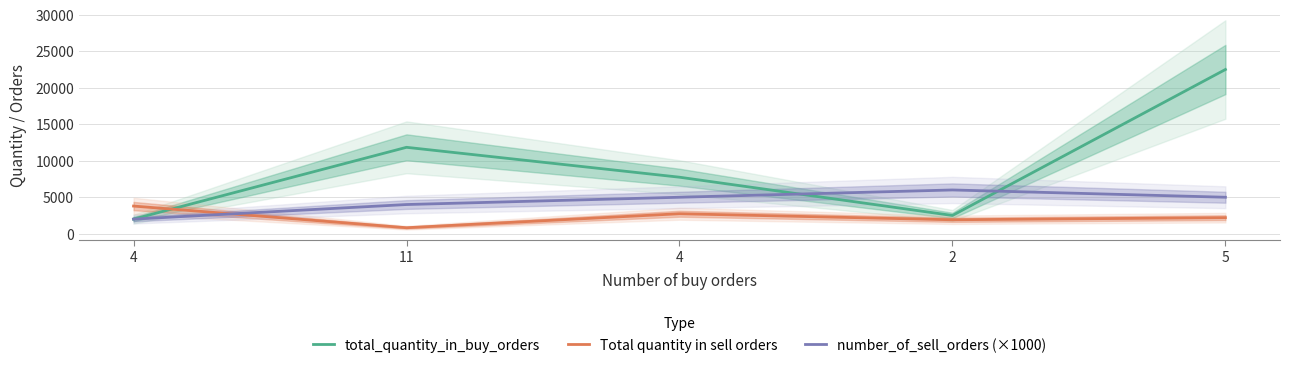

Which series has the largest total across all categories?

total_quantity_in_buy_orders